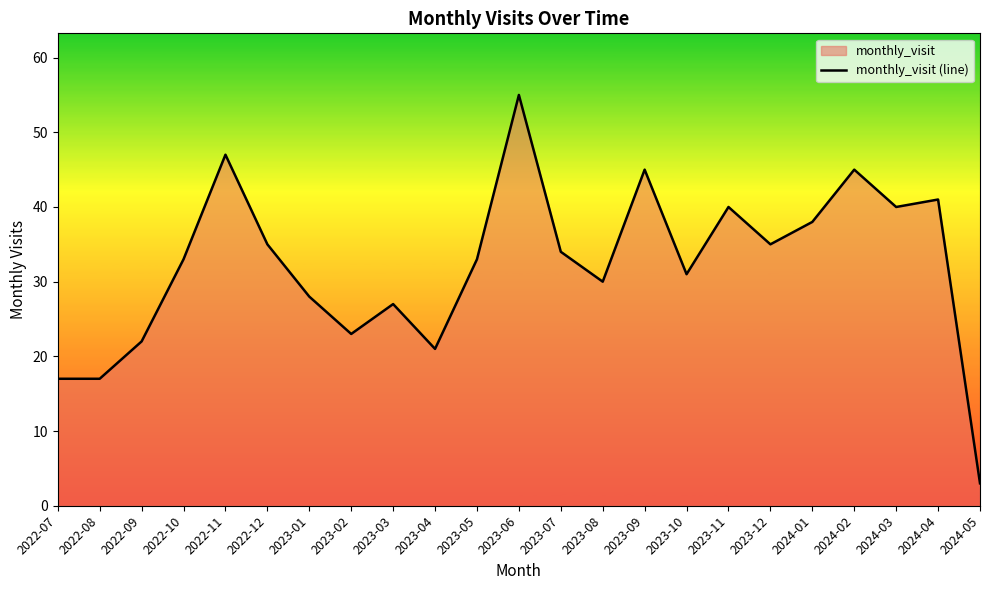

What is the label of the 14th point from the left?

2023-08